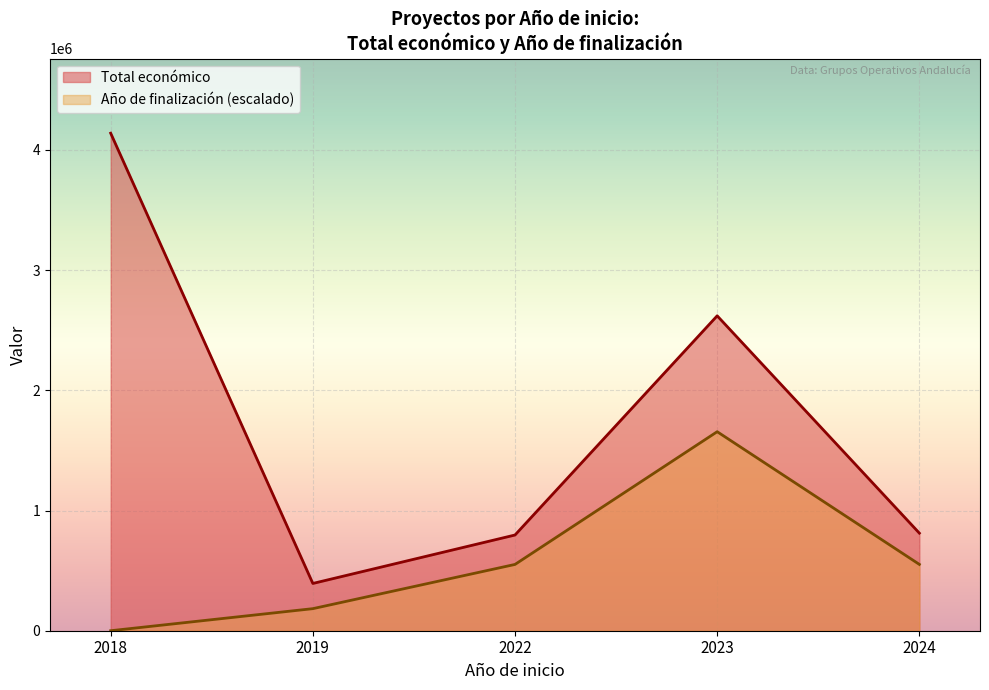

True or false: Año de finalización has more than 0 points higher than both neighbors.

True